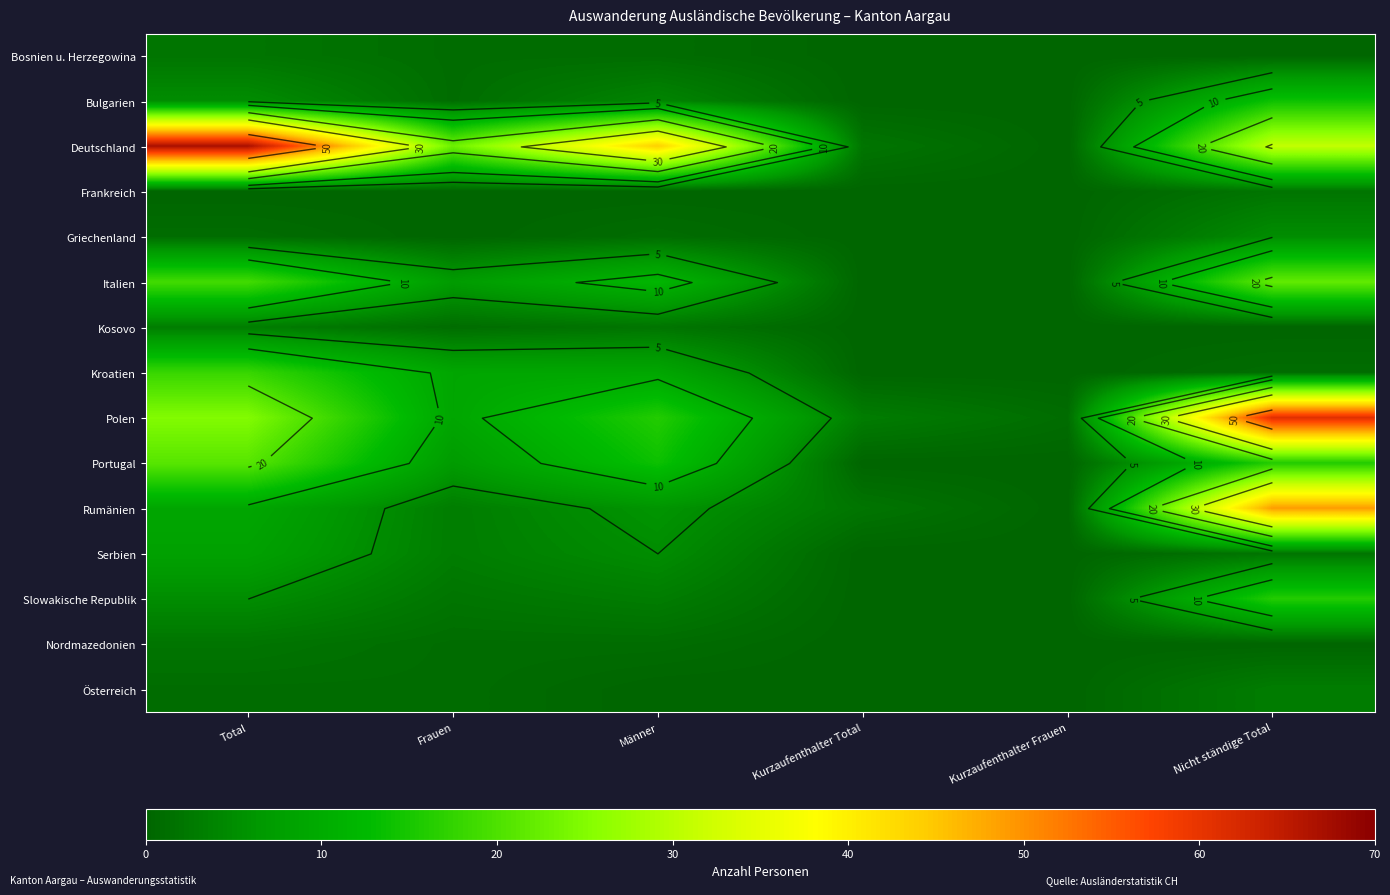

At which category is the sum across all series the highest?

Nicht ständige Total